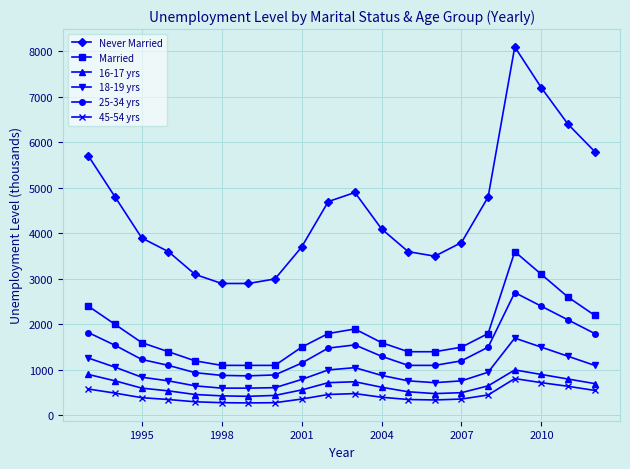

Which series has the widest spread of values?

Never Married